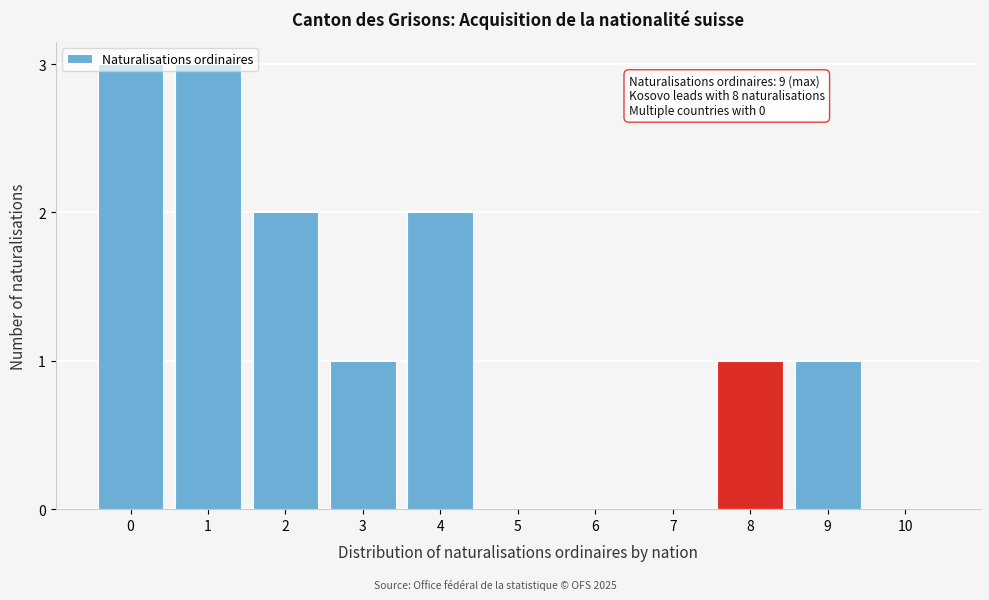

What is the sum of all values?

13